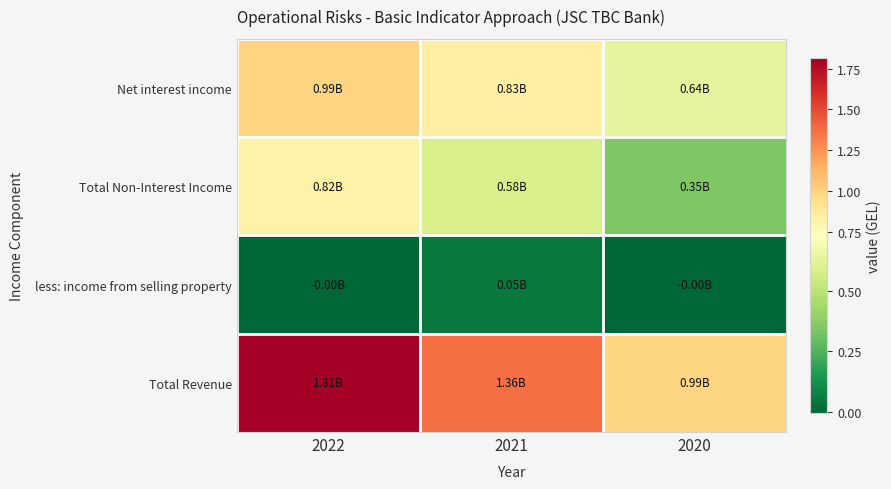

Reading right to left, extract all data points from this chart.

Net interest income: 2020=0.6	2021=0.8	2022=1.0
Total Non-Interest Income: 2020=0.4	2021=0.6	2022=0.8
less: income from selling property: 2020=-0.0	2021=0.1	2022=-0.0
Total Revenue: 2020=1.0	2021=1.4	2022=1.8